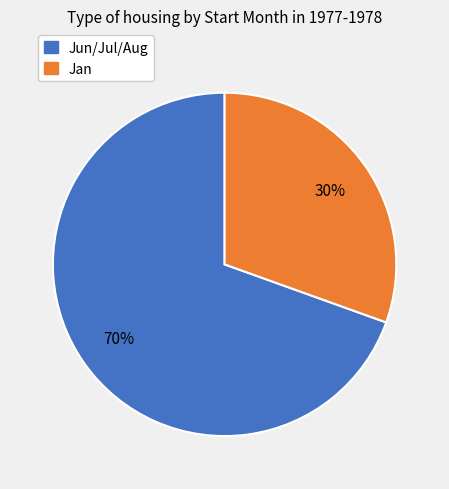

To the nearest percent, what is the average slice percentage?

50%